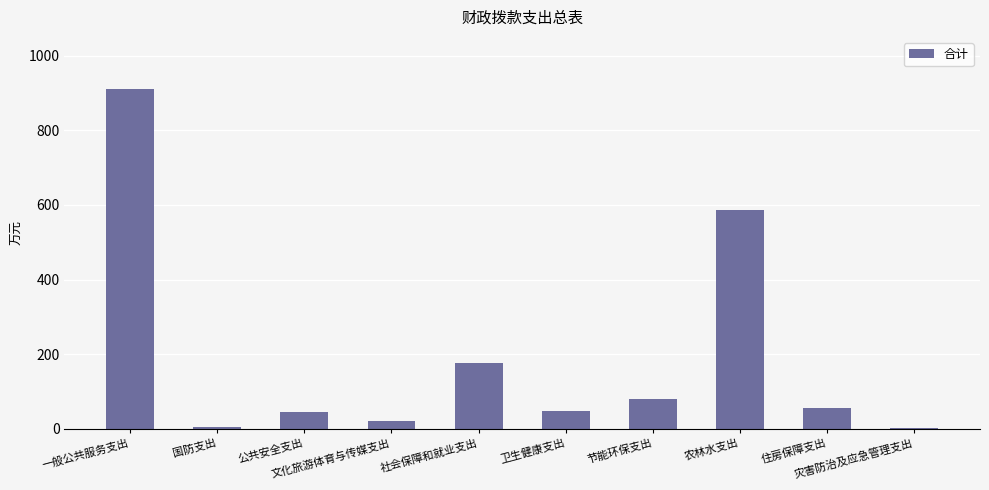

Is it true that the value at 社会保障和就业支出 is 47.0?

False